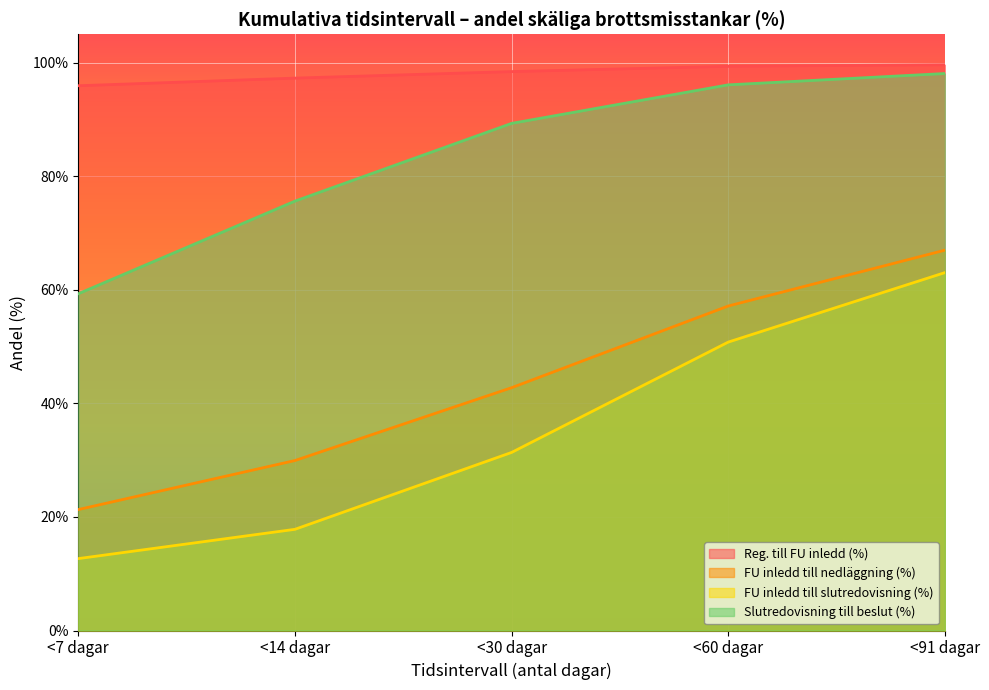

The value of FU inledd till nedläggning (%) at <7 dagar is 14.7. True or false?

False